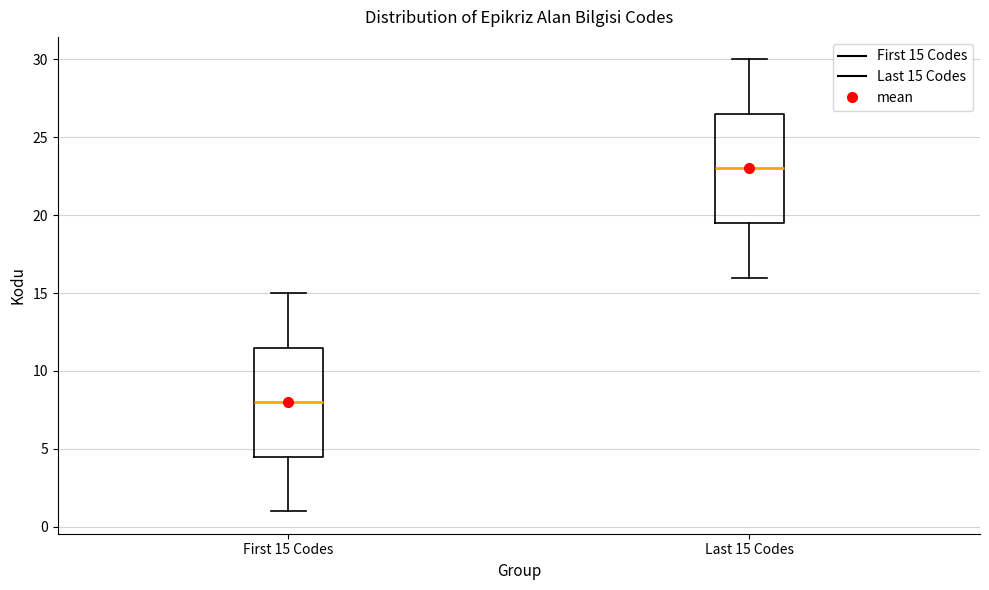

Where does the lower whisker of the box for First 15 Codes end on the y-axis? The values are not printed on the chart, so give them approximately, as read against the axis.

1.0